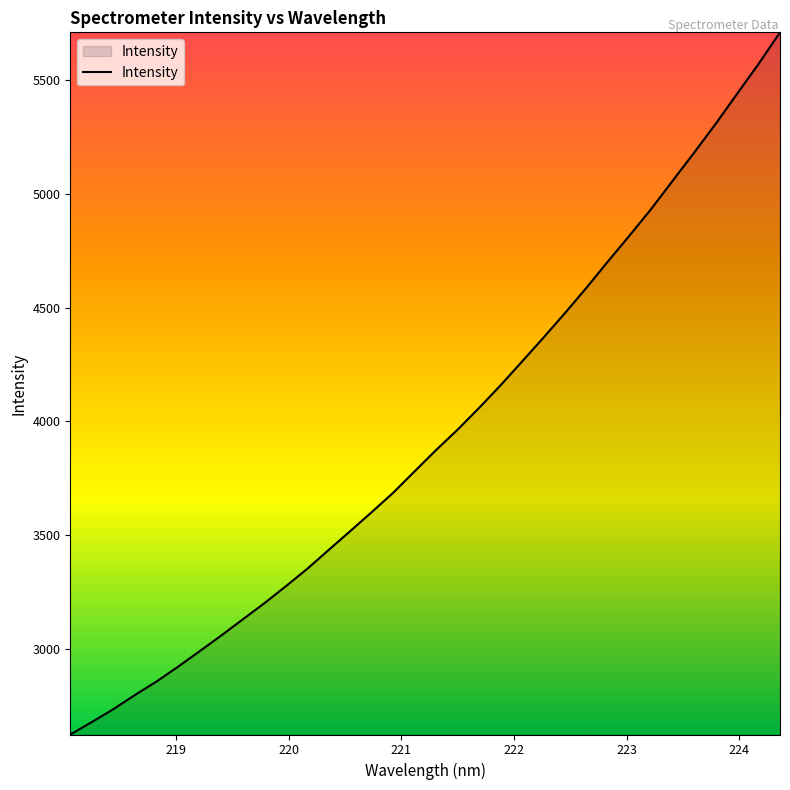

What is the difference between the maximum and minimum values?

3088.6